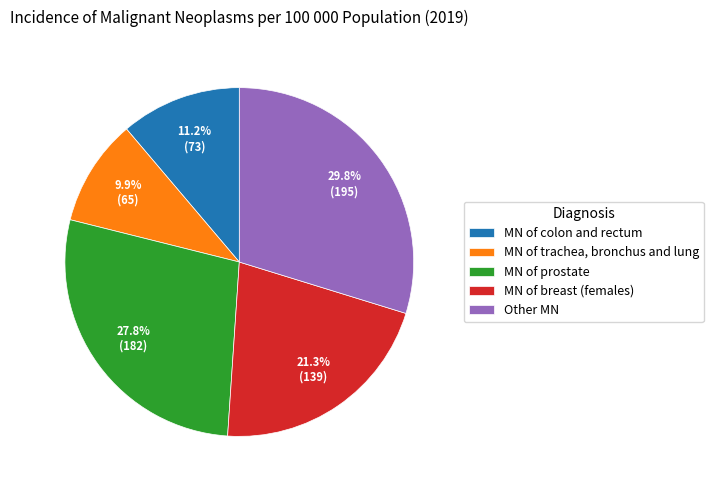

Count the number of slices in the pie.

5